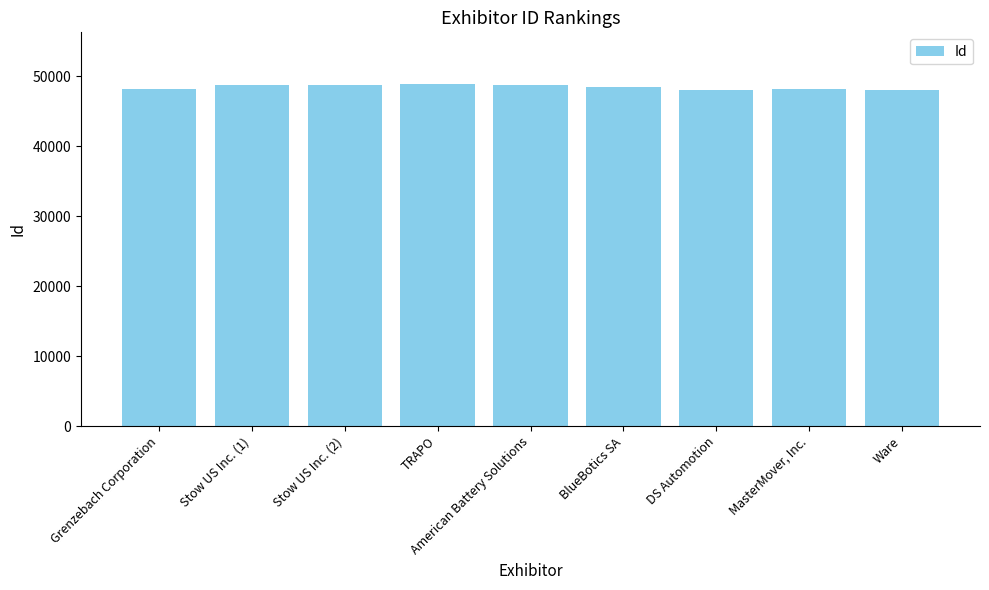

What value does the data have at Ware?

48094